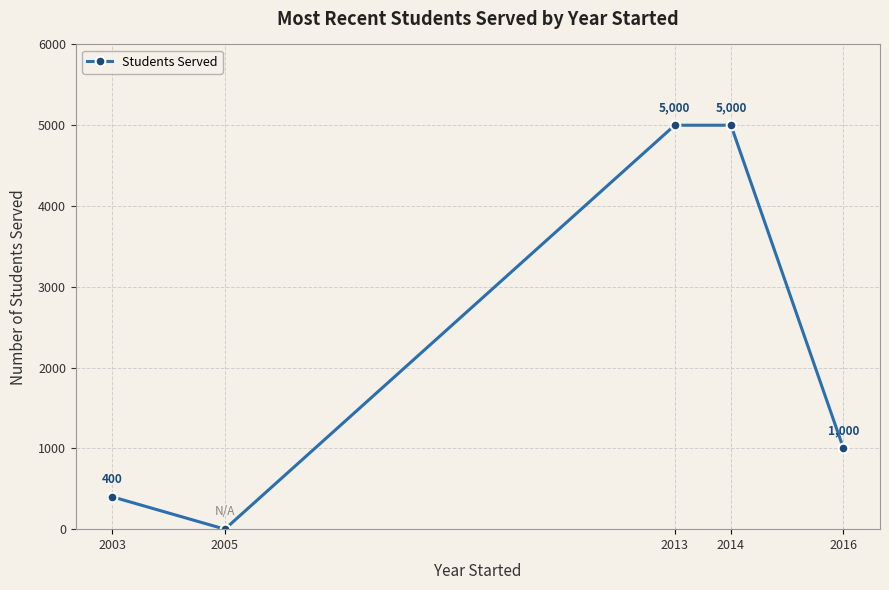

Reading right to left, list all the values displayed in this chart.

1000	5000	5000	0	400